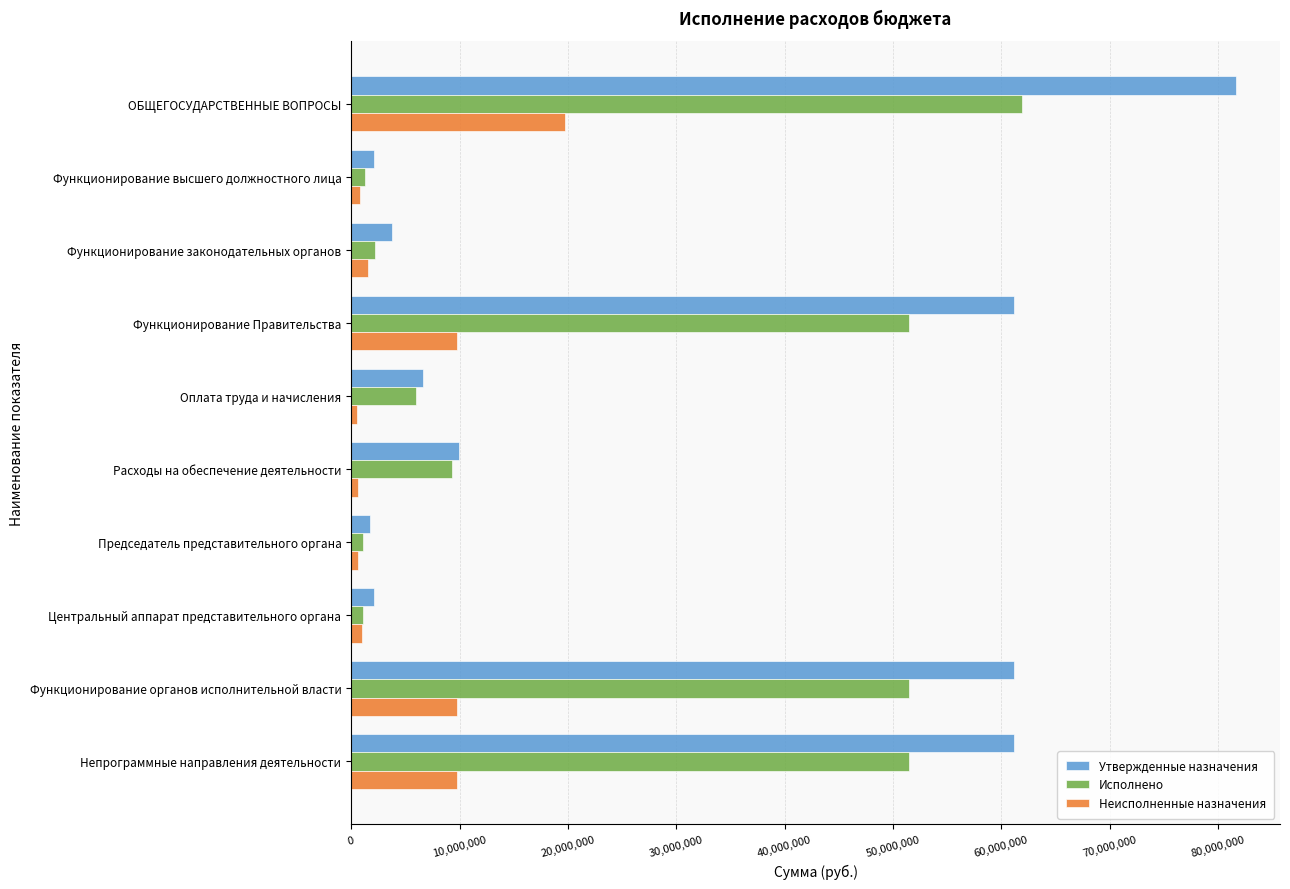

Rank the series by their maximum value, from highest to lowest.

Утвержденные назначения, Исполнено, Неисполненные назначения